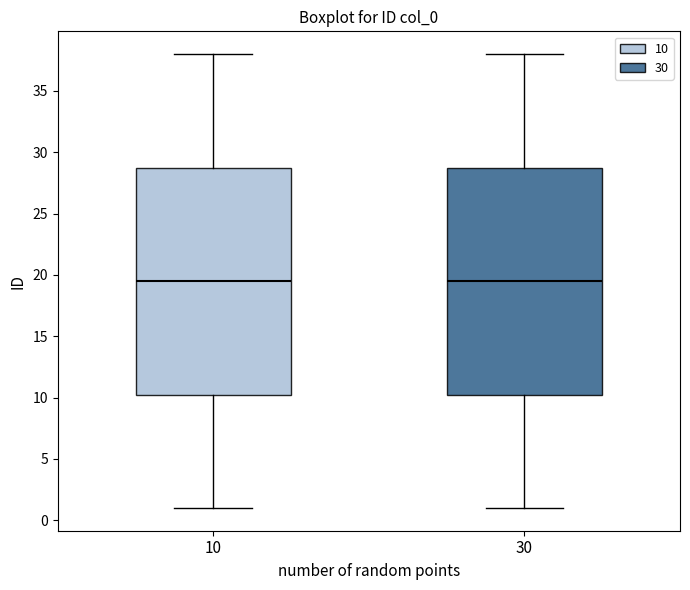

Reading left to right, transcribe this box plot: for each box, give where its median line is, the range the box spans, and where its two whiskers end, as read against the y-axis. The values are not printed on the chart, so give them approximately, as read against the axis.

10: median 19.5, box 10.5 to 29.0, whiskers 1.0 to 38.0
30: median 19.5, box 10.5 to 29.0, whiskers 1.0 to 38.0